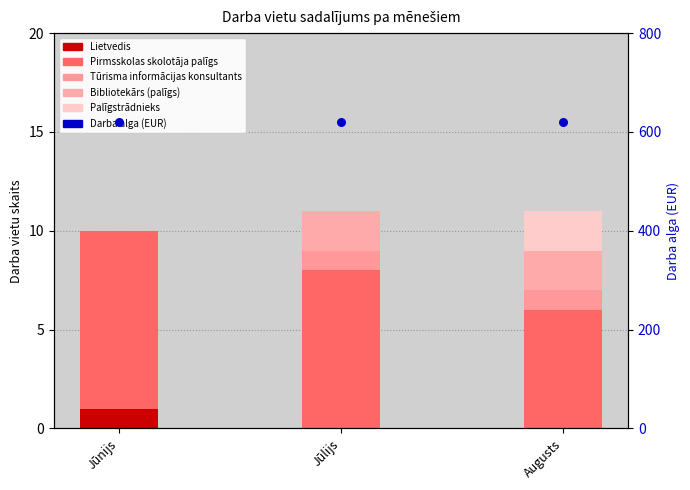

Which series has the largest Y range (max minus min)?

Pirmsskolas skolotāja palīgs